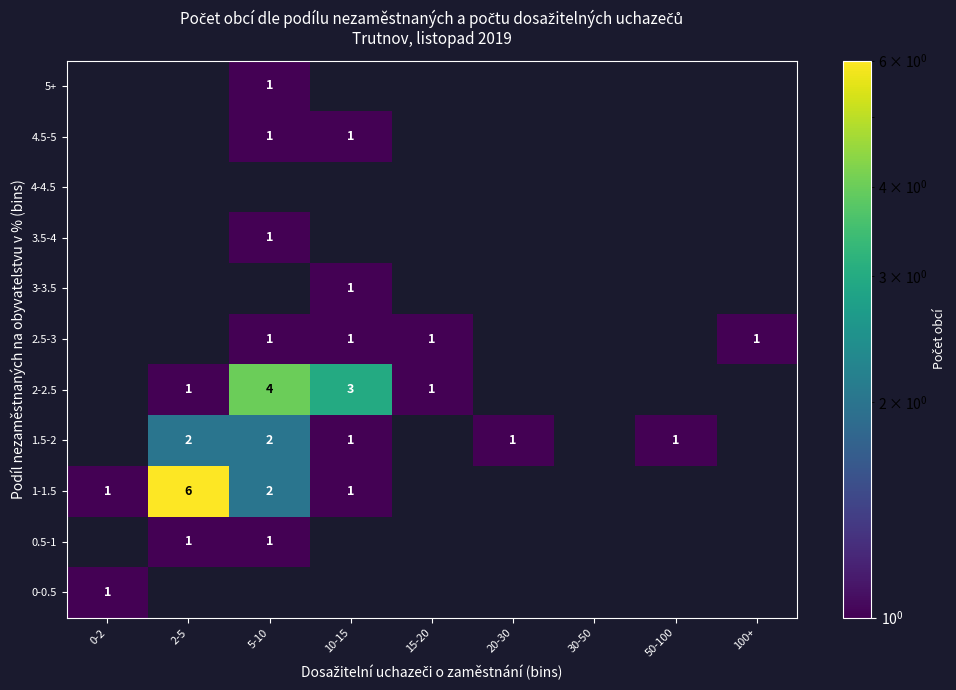

True or false: 0.5-1 has a value of 1 at 5-10.

True